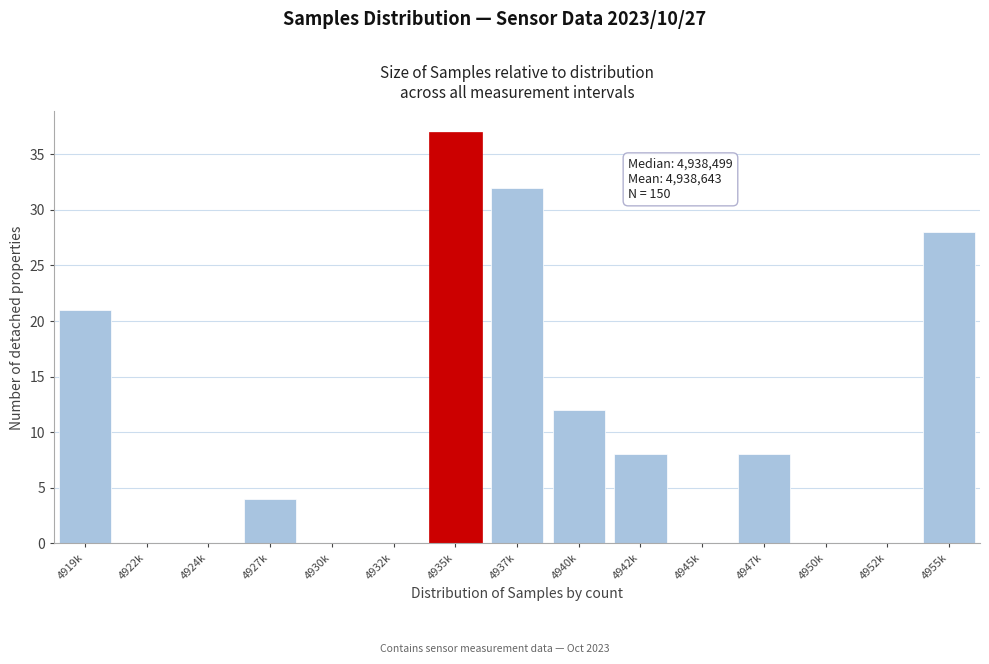

Reading left to right, what are all the values shown in this chart?

4919k=21	4922k=0	4924k=0	4927k=4	4930k=0	4932k=0	4935k=37	4937k=32	4940k=12	4942k=8	4945k=0	4947k=8	4950k=0	4952k=0	4955k=28